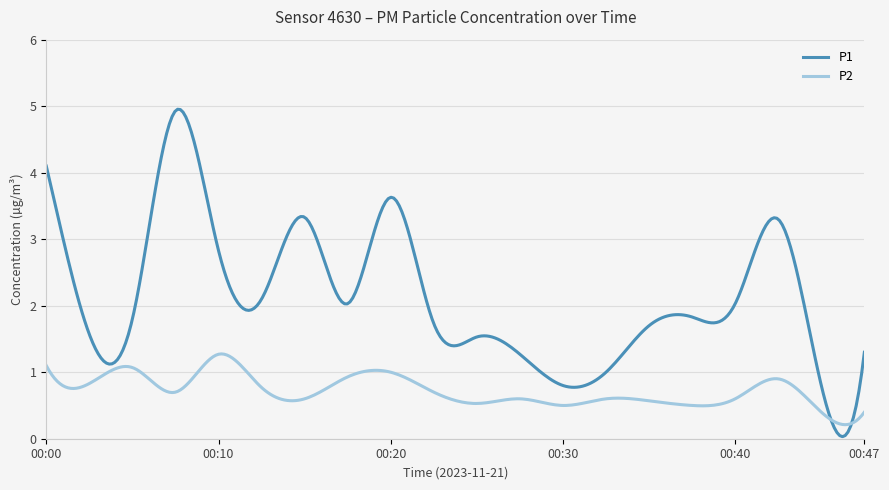

What is the maximum value shown in the chart?

5.0